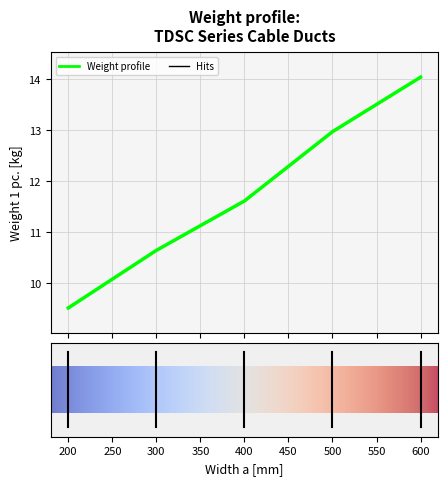

What is the difference between the second highest and minimum values?

3.5